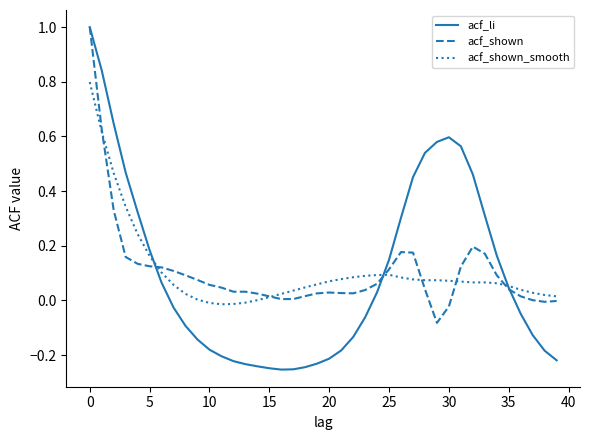

What is the maximum value for acf_shown?

1.0